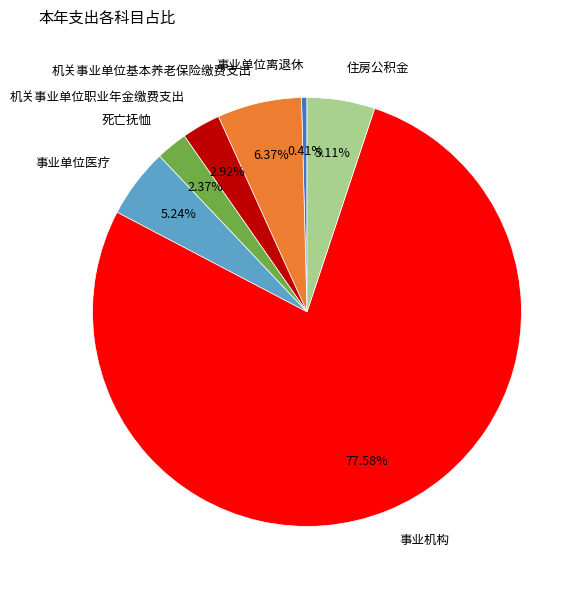

Combined, do 事业单位离退休 and 事业机构 account for over 50%?

Yes